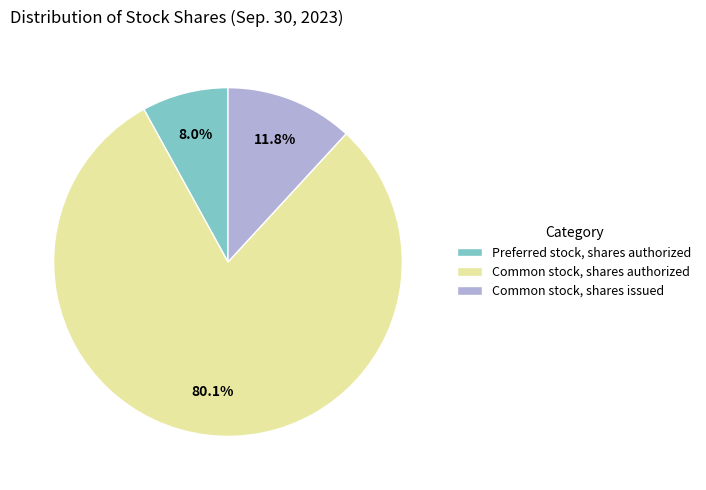

Combined, do Common stock, shares issued and Common stock, shares authorized account for over 50%?

Yes